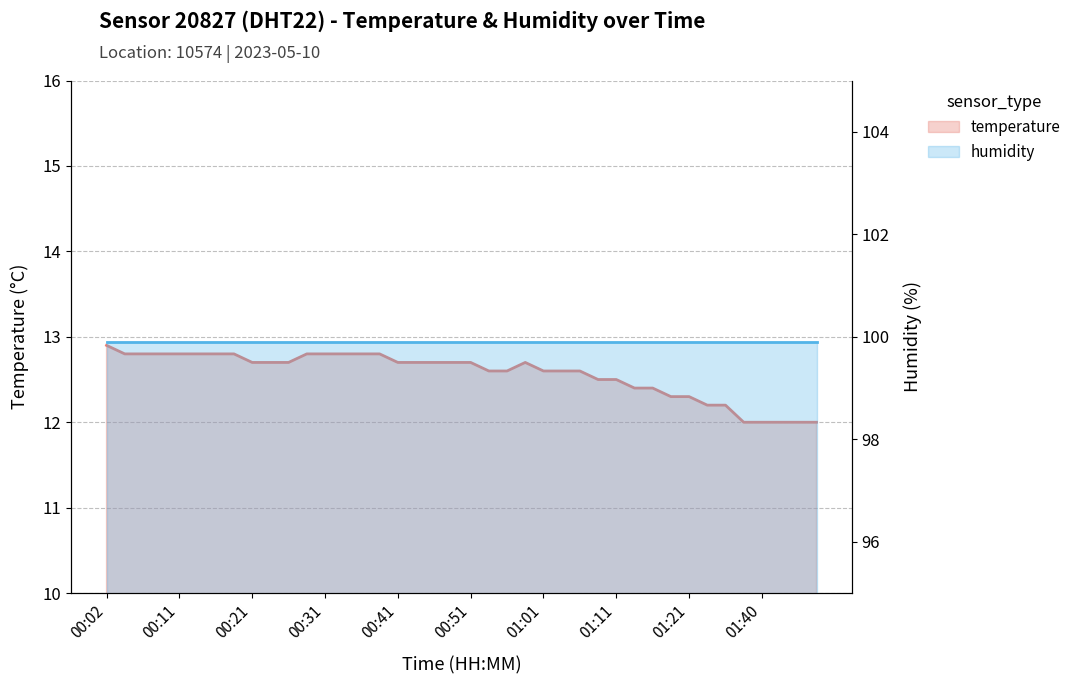

What is the average value?

12.6